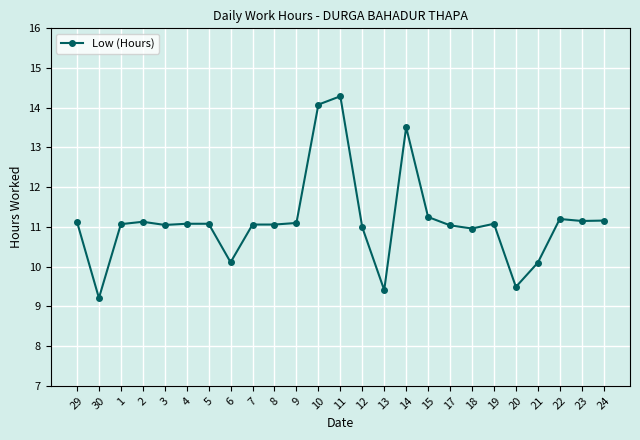

The value at 18 is 11.0. True or false?

True